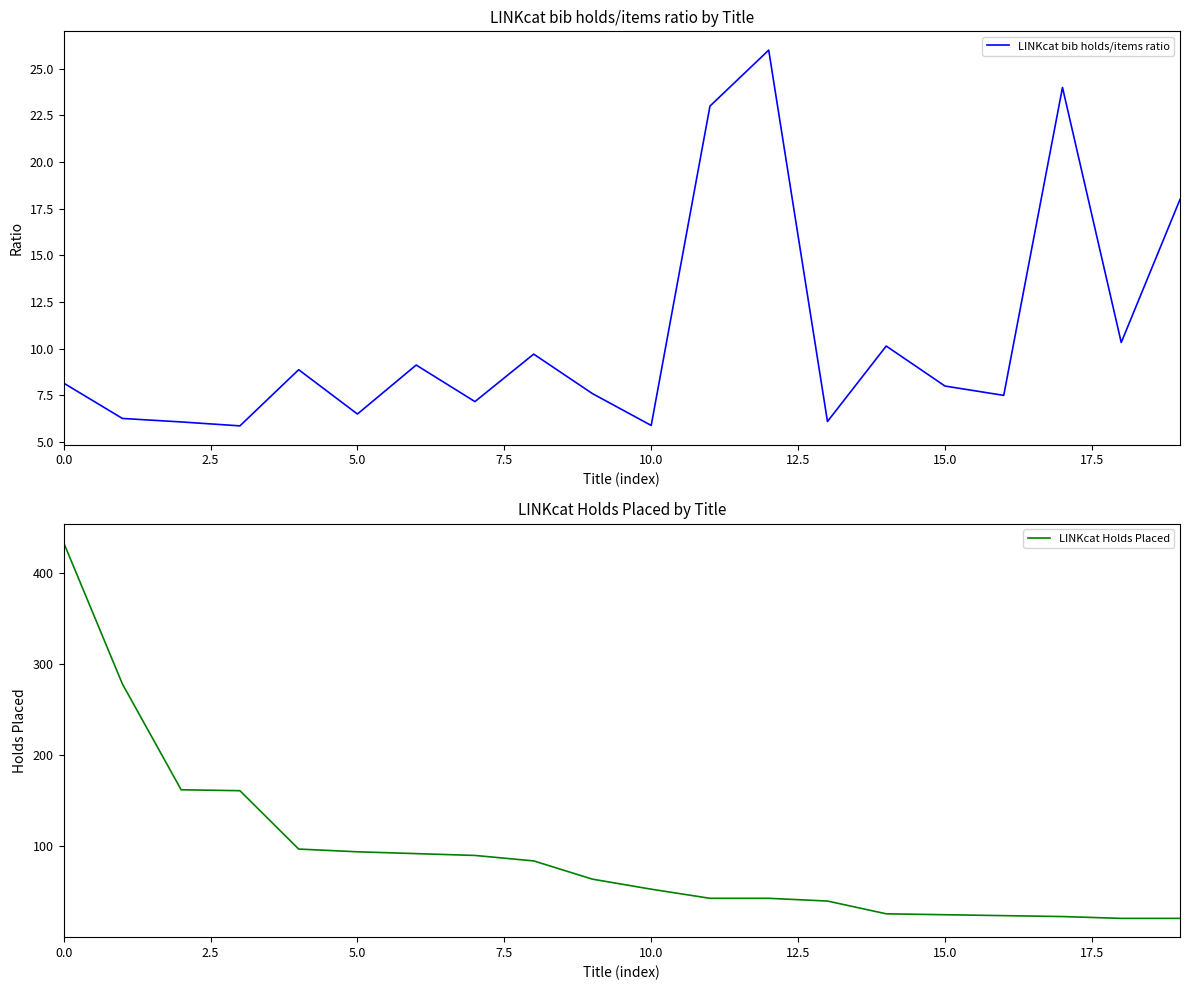

What is the label of the 13th point from the left?

12